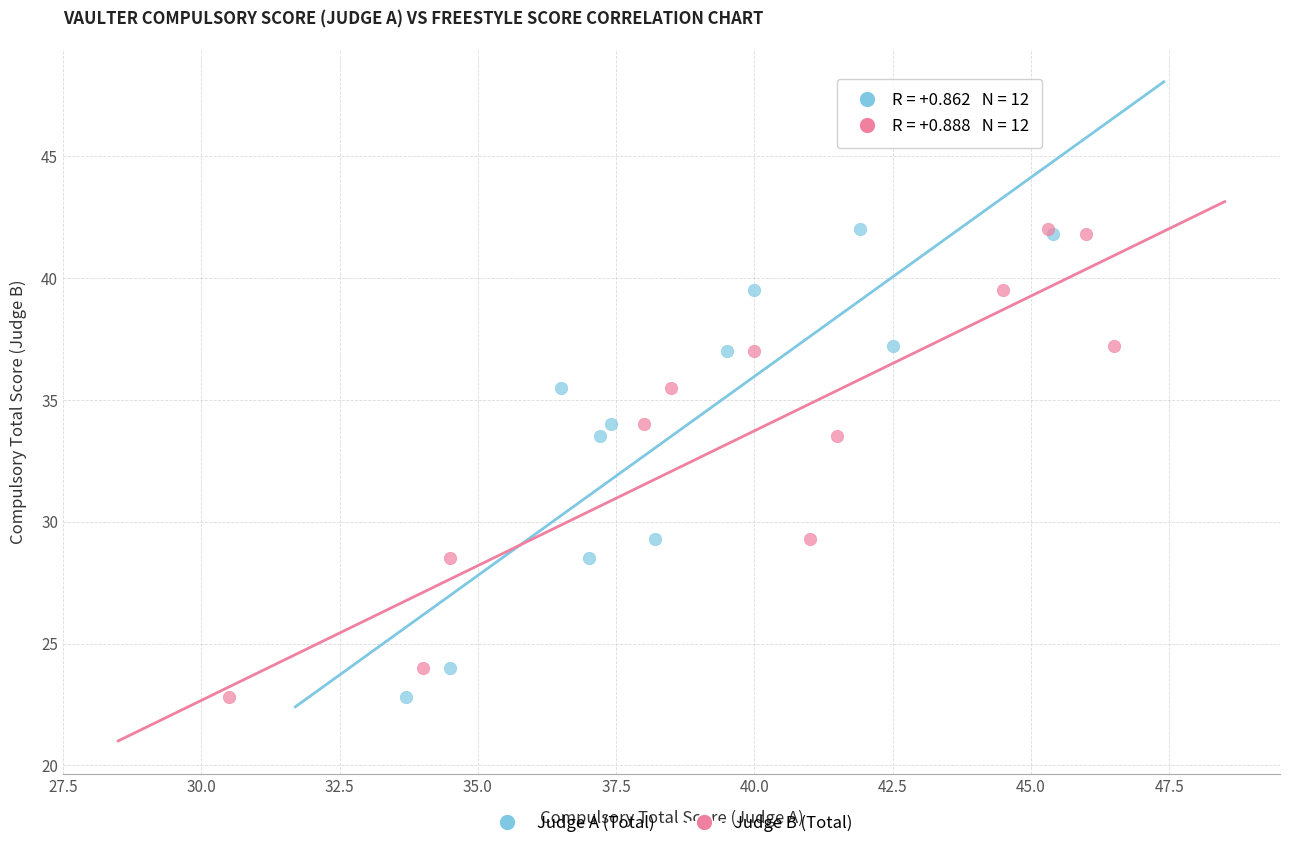

What are all the series names shown in the legend?

Judge A (Total), Judge B (Total)